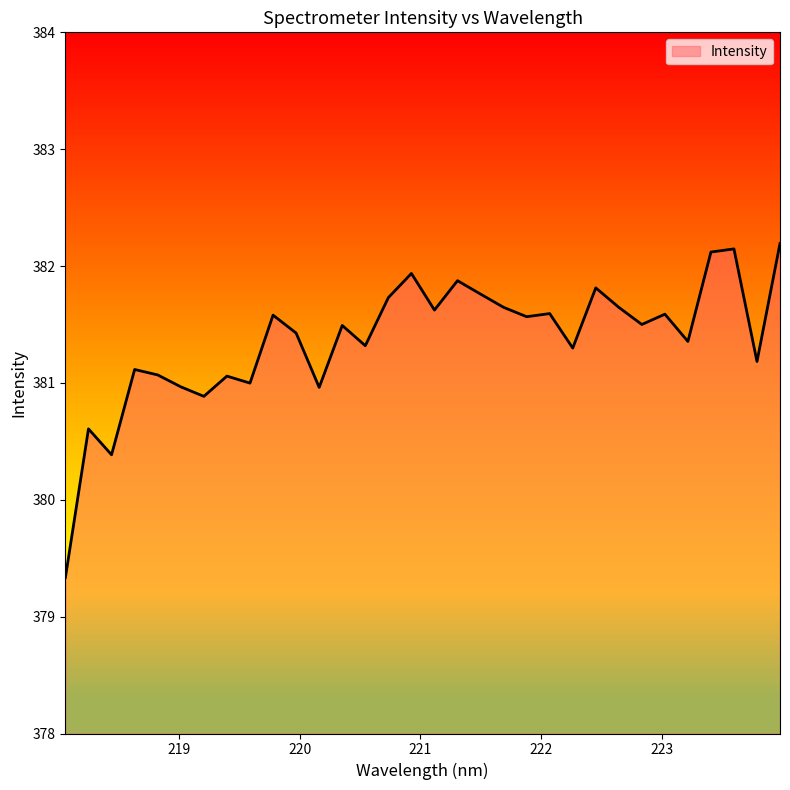

What is the difference between the values at 221.6902 and 223.7895?

0.5